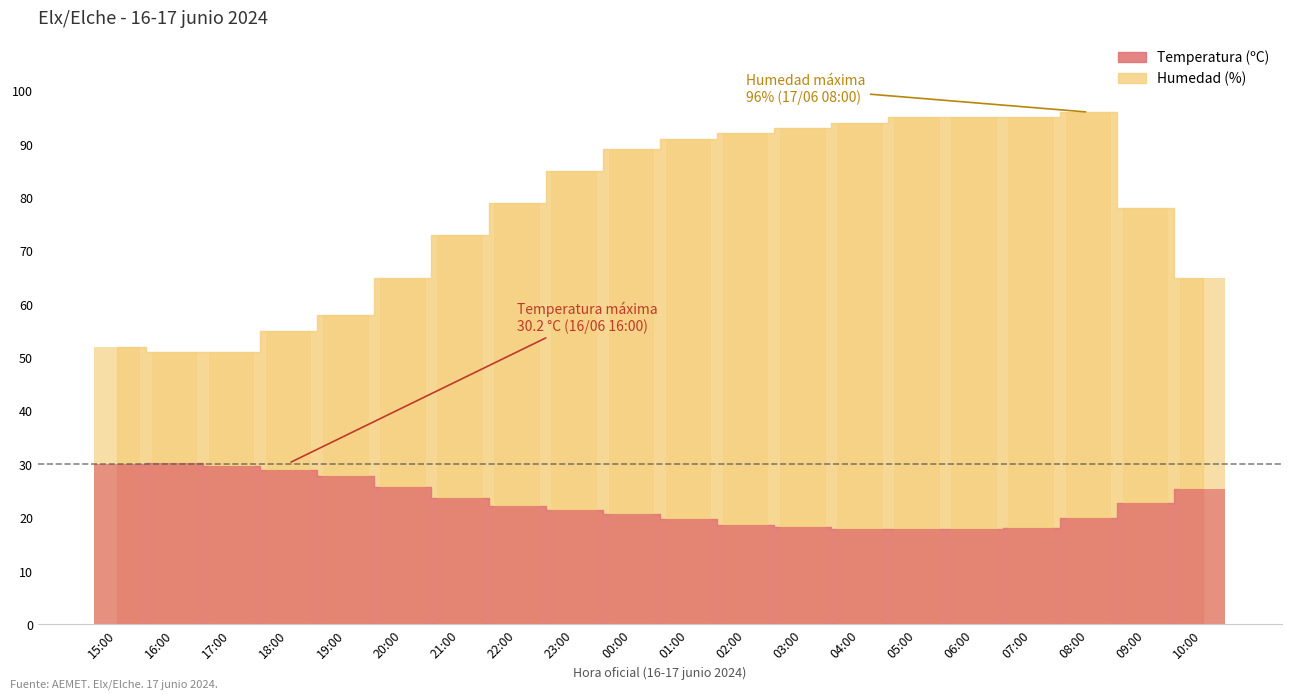

Between 04:00 and 03:00, which is larger?

03:00